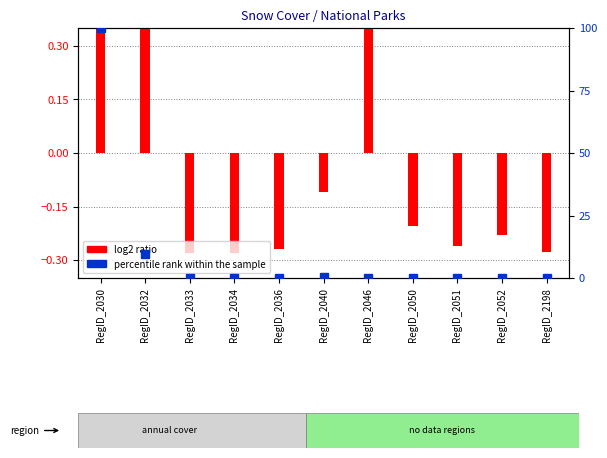

What is the maximum value shown in the chart?

1.1